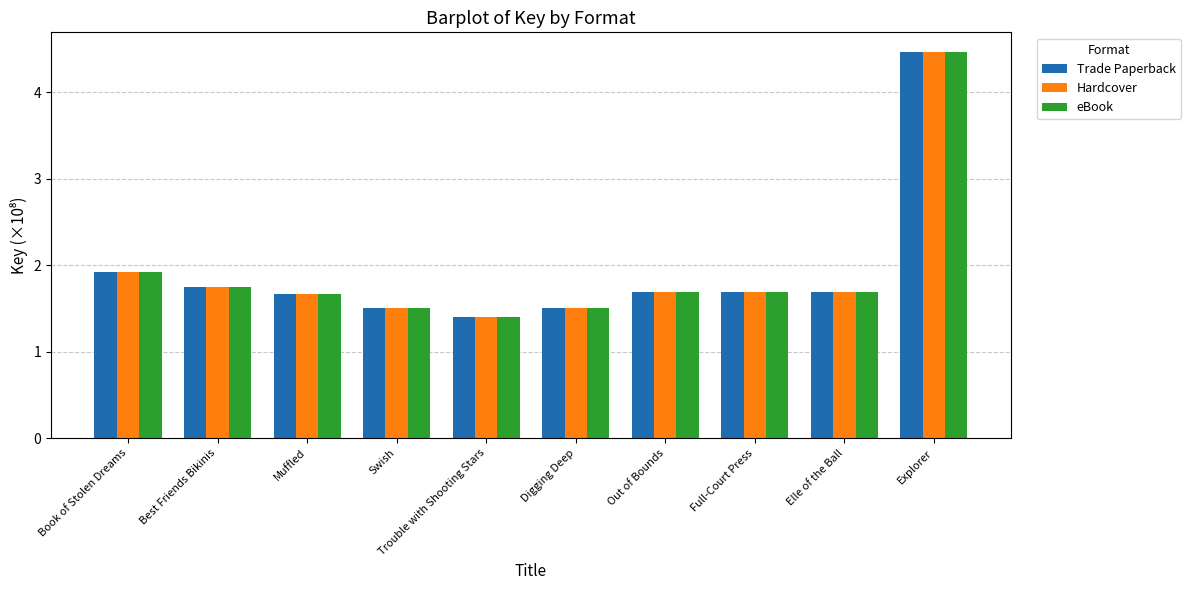

What is the minimum value for Trade Paperback?

1.4